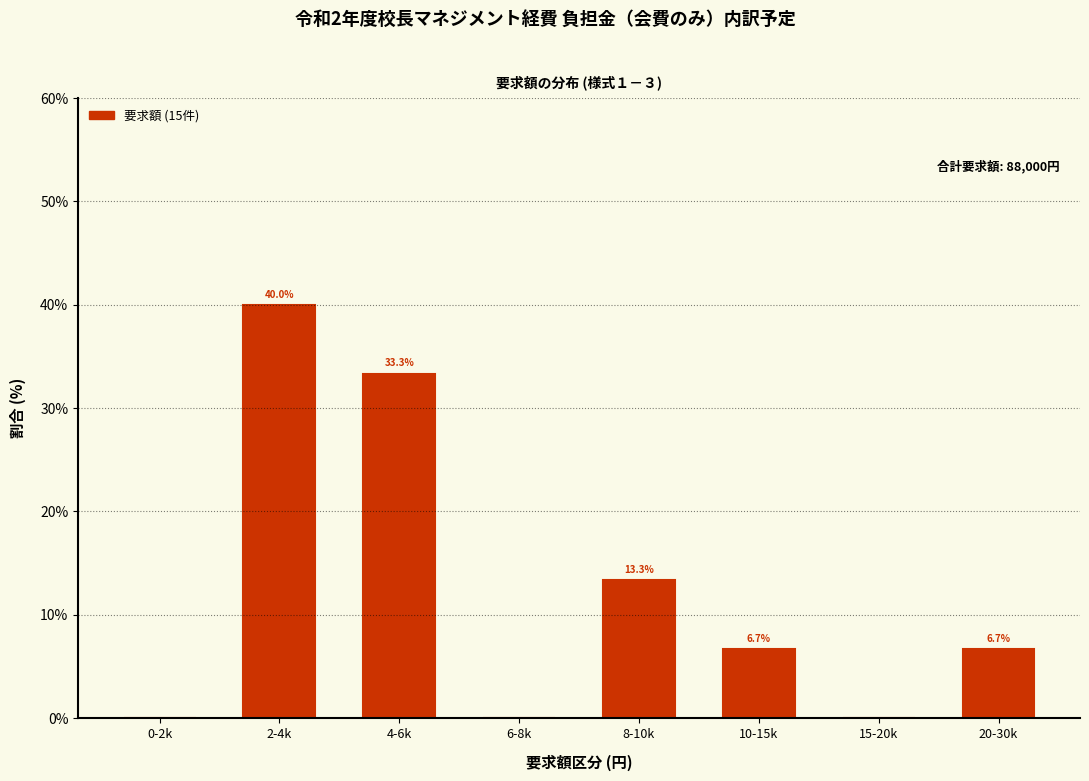

Reading left to right, what are all the values shown in this chart?

0-2k=0.0	2-4k=40.0	4-6k=33.3	6-8k=0.0	8-10k=13.3	10-15k=6.7	15-20k=0.0	20-30k=6.7